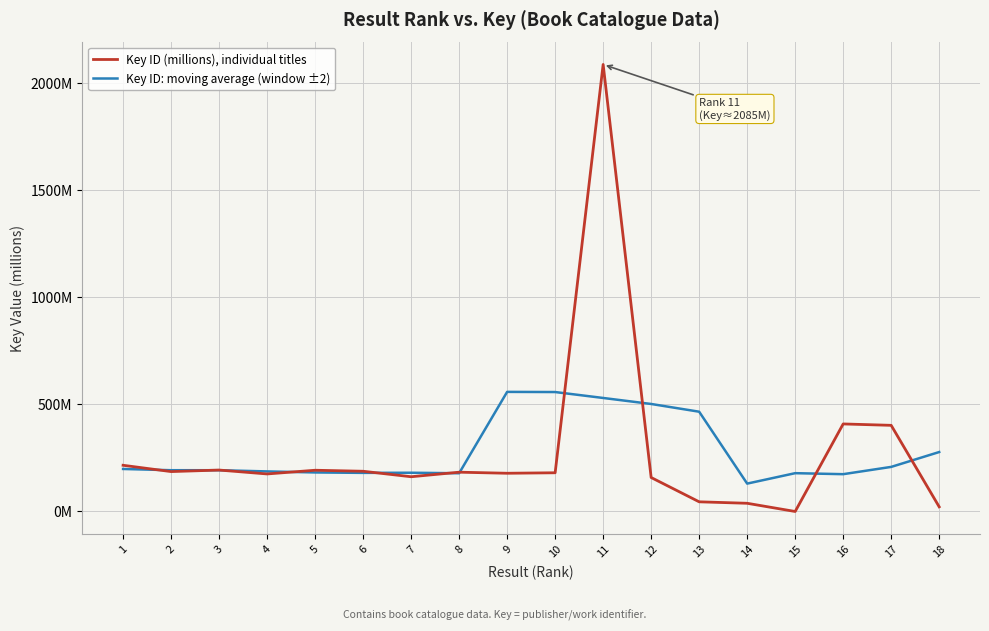

What are all the series names shown in the legend?

Key ID (millions), individual titles, Key ID: moving average (window ±2)